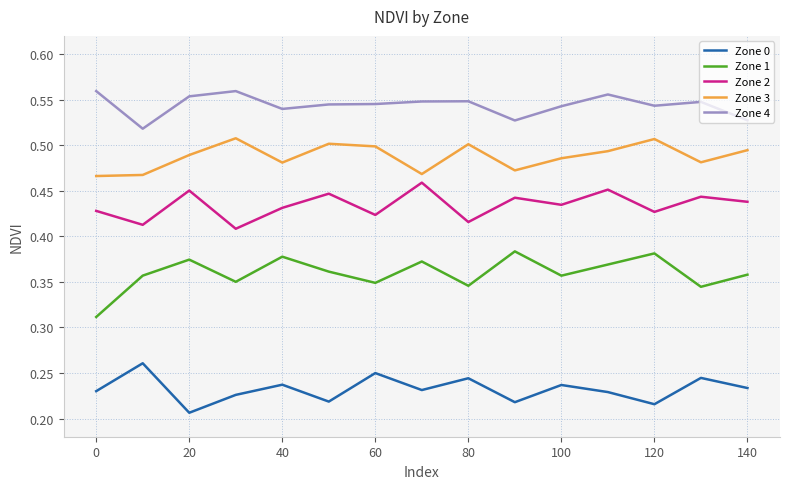

List the series in order of their overall mean, highest first.

Zone 4, Zone 3, Zone 2, Zone 1, Zone 0